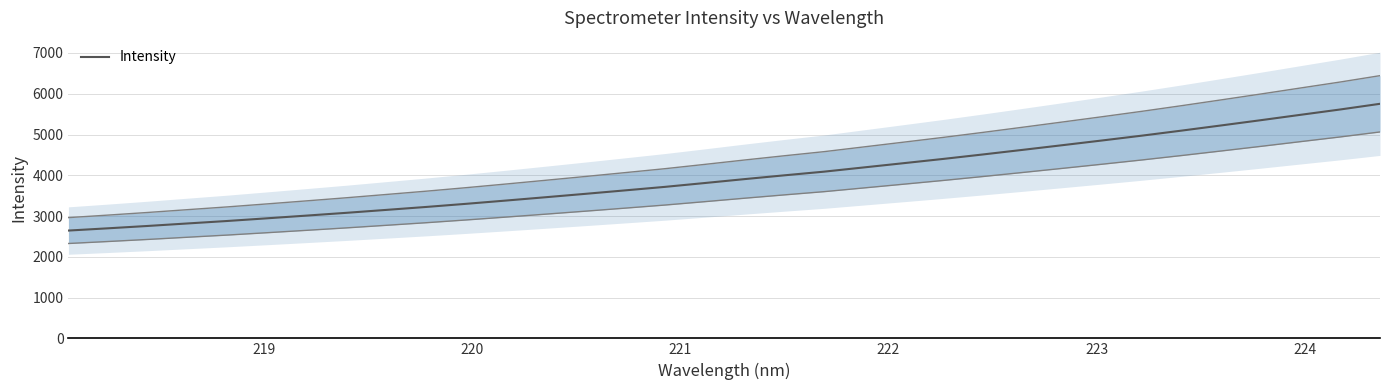

What is the minimum value for Intensity?

2644.4